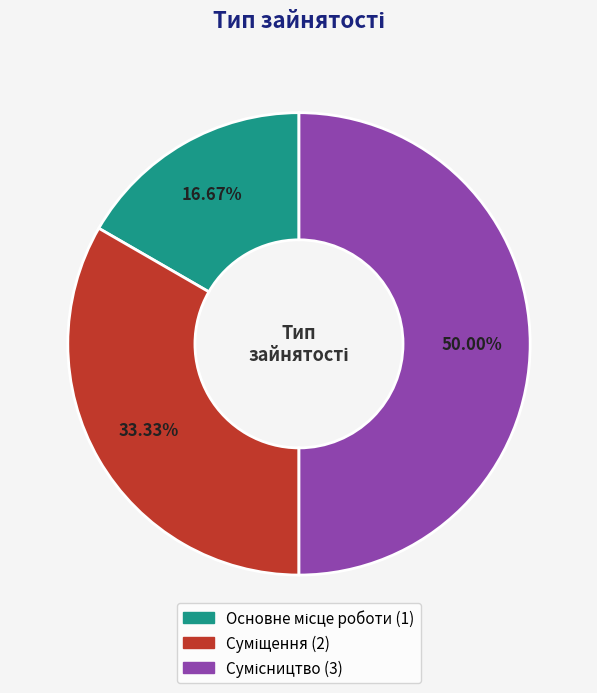

How many slices are in this pie chart?

3